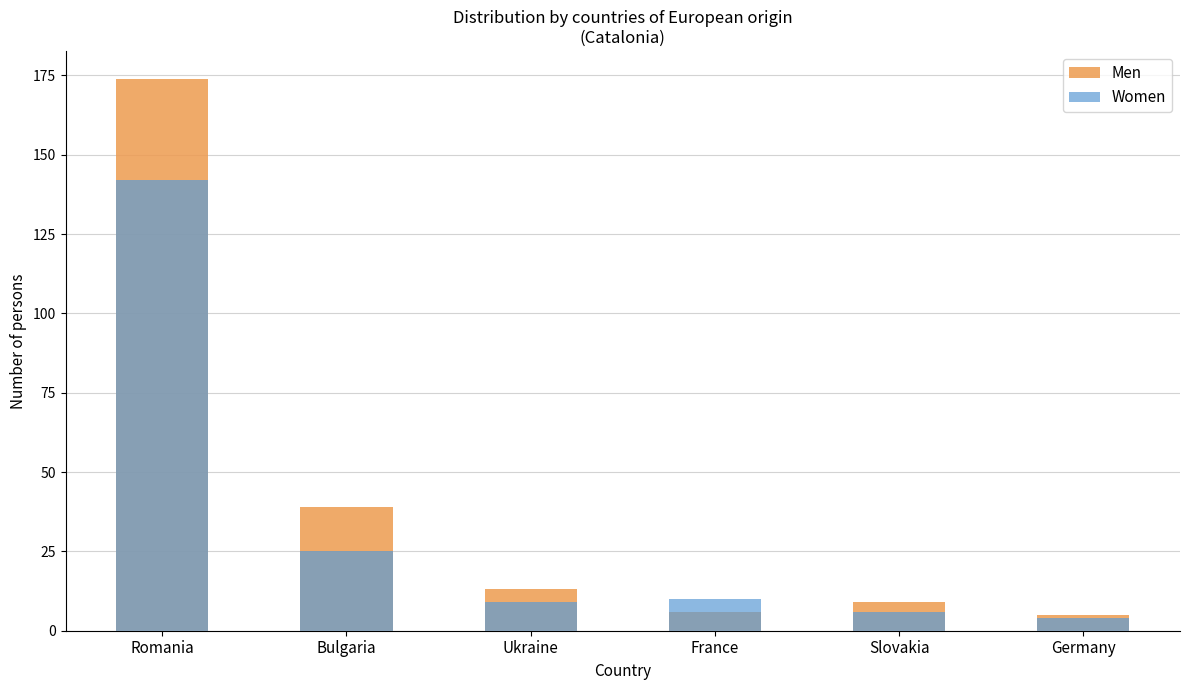

How many bars are there in each group?

2